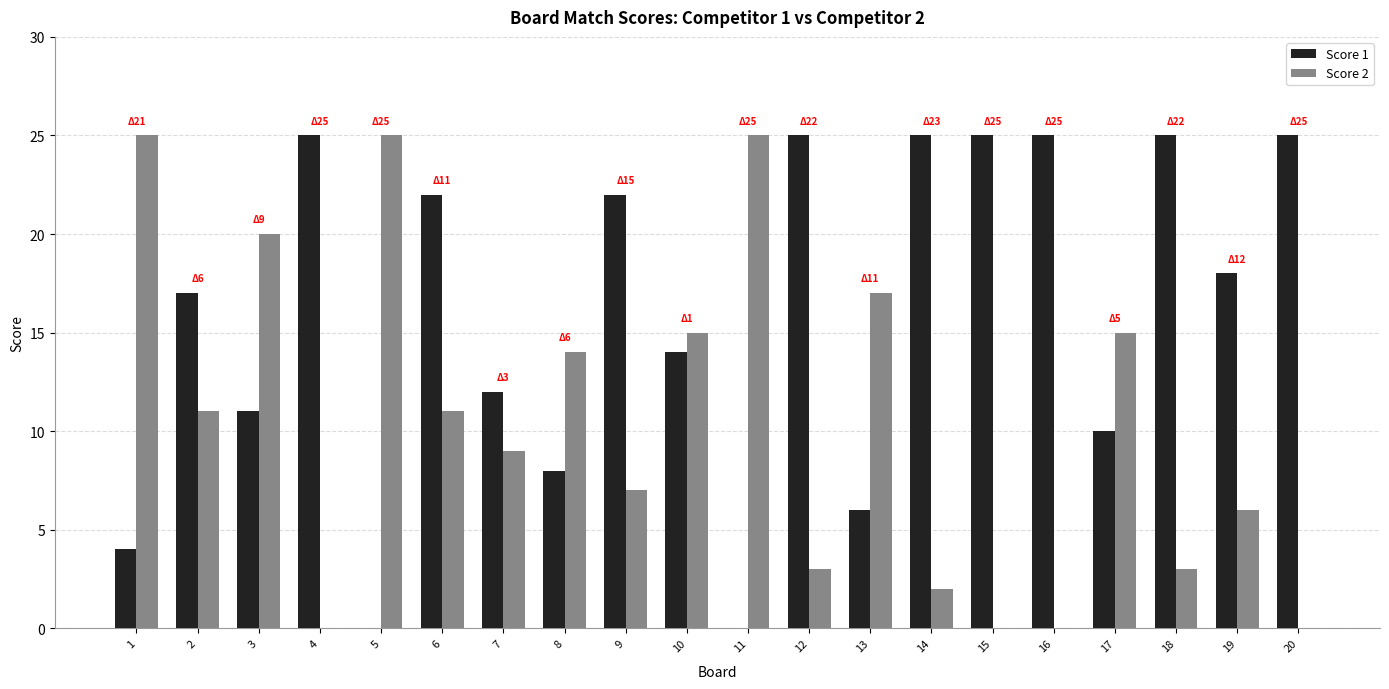

Are the bars horizontal?

No